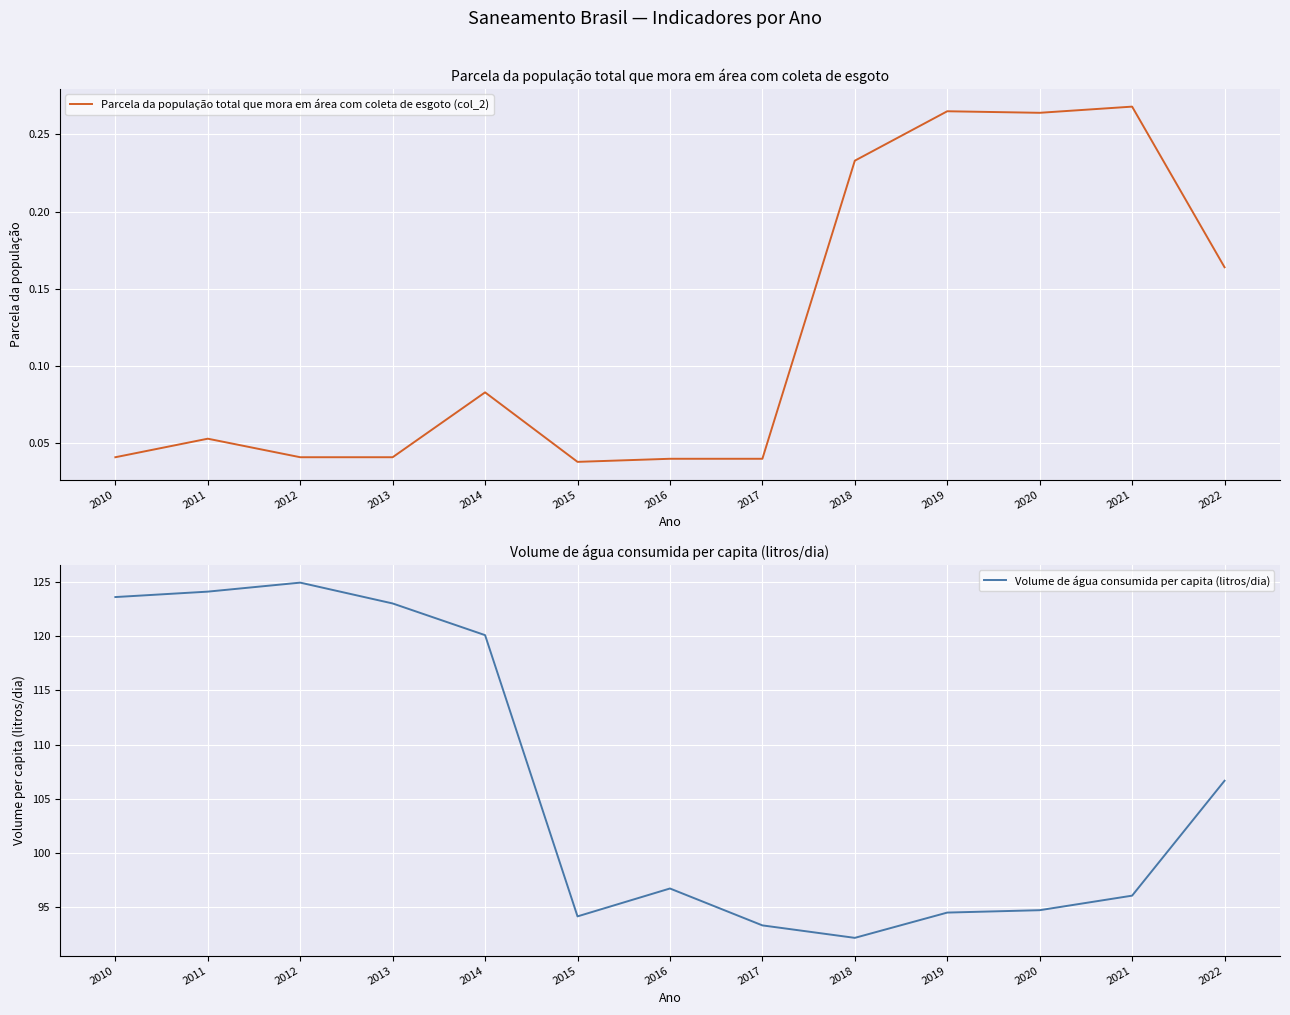

True or false: Volume de água consumida per capita (litros/dia) has more than 1 points higher than both neighbors.

True